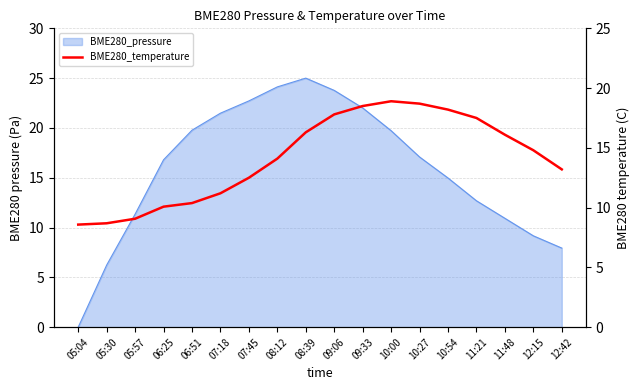

How many lines are shown in the chart?

1